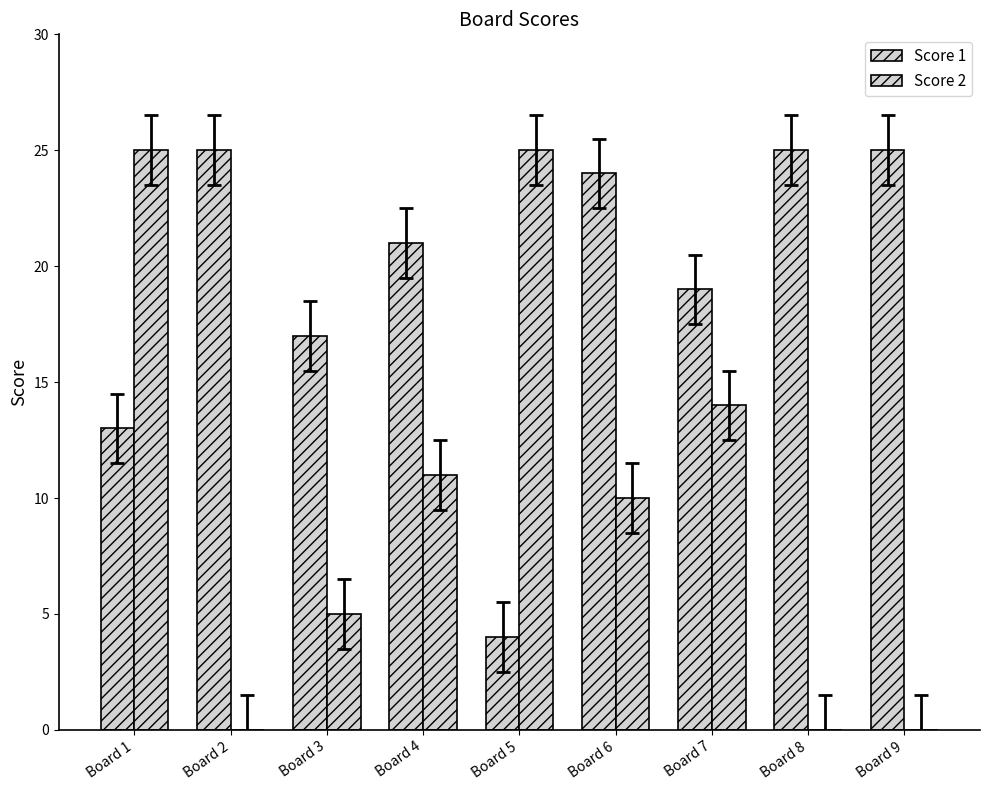

Rank the series at Board 1 from lowest to highest value.

Score 1, Score 2